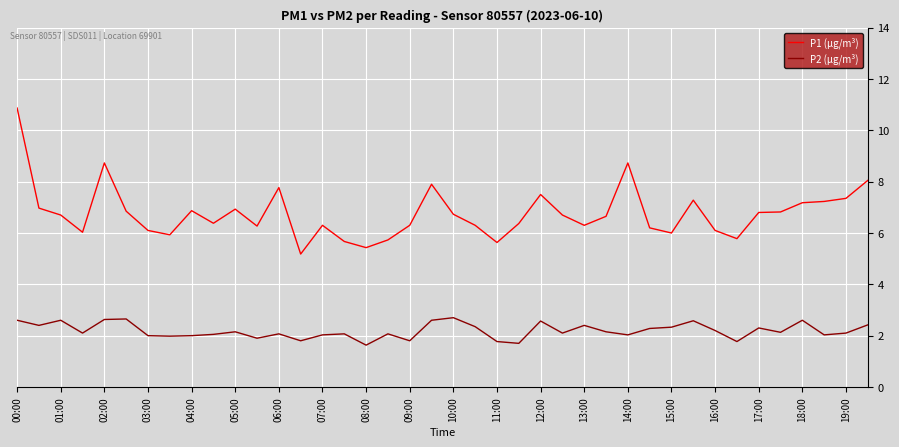

Which series has the largest total across all categories?

P1 (μg/m³)